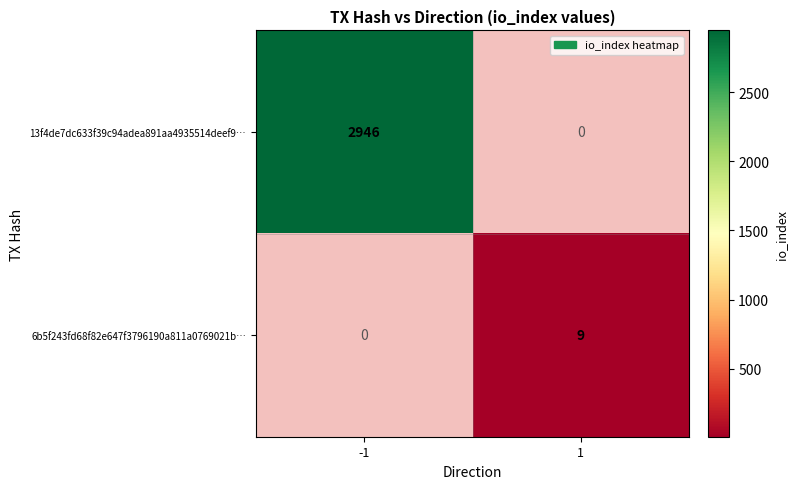

Is it true that 6b5f243fd68f82e647f3796190a811a0769021b… equals 5 at 1?

False